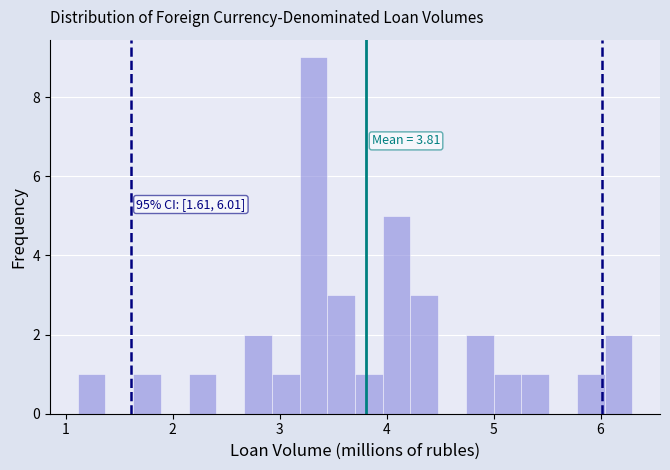

Around what value on the x-axis is the tallest bar? Give the approximate position of its centre, as read against the axis.

3.3